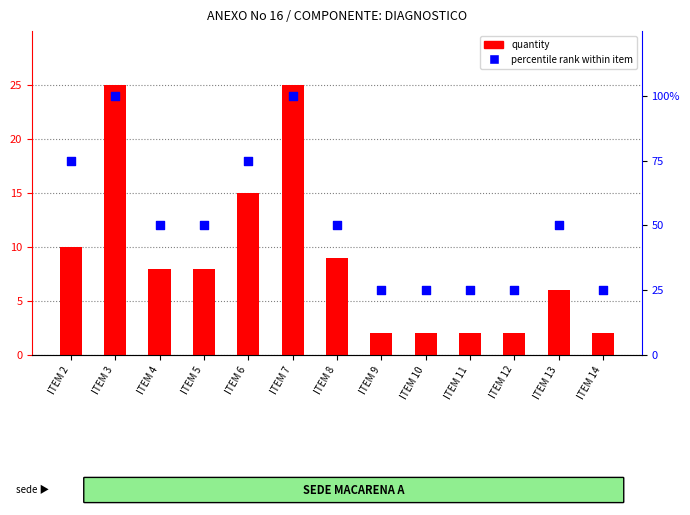

What are all the series names shown in the legend?

quantity, percentile rank within item